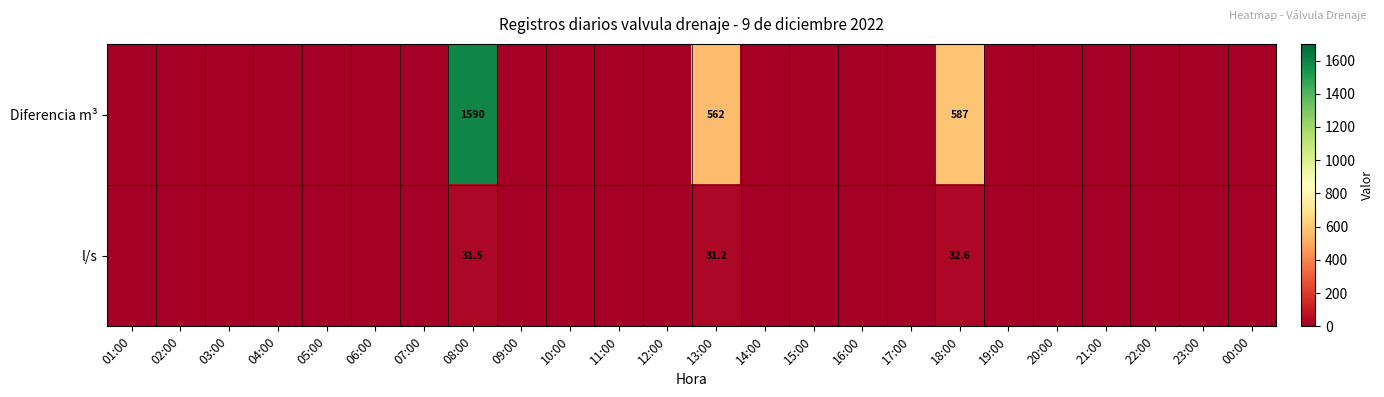

Is it true that l/s equals 14.3 at 22:00?

False